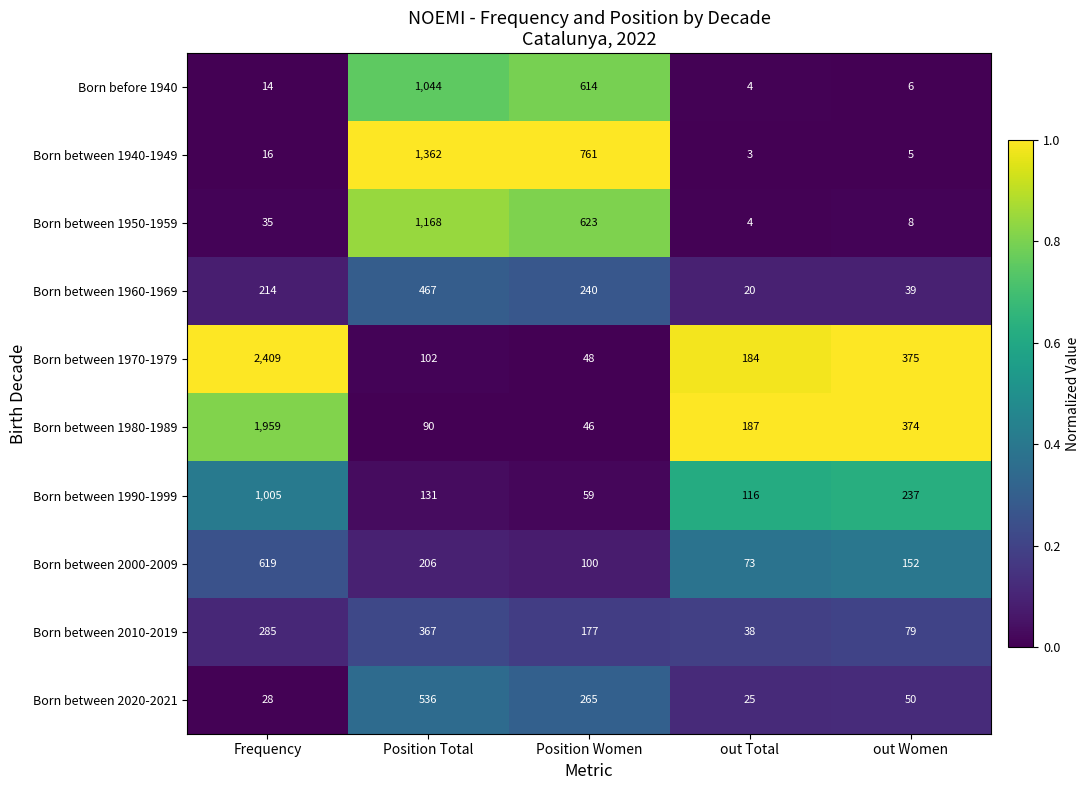

Which series has the largest range (max minus min)?

Born between 1970-1979